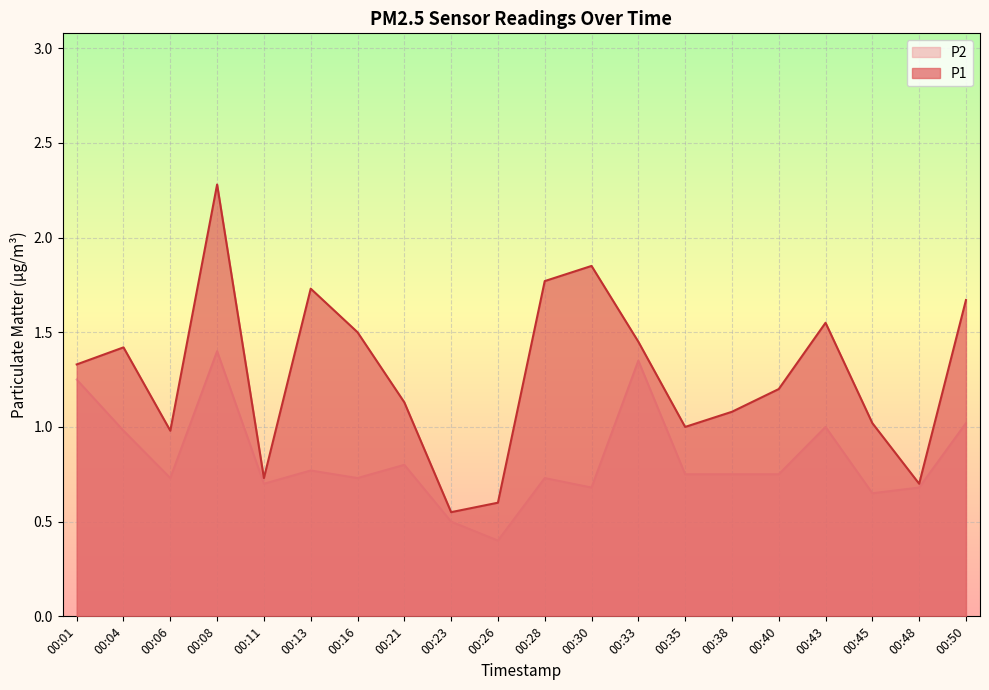

List the series in order of their overall mean, highest first.

P1, P2